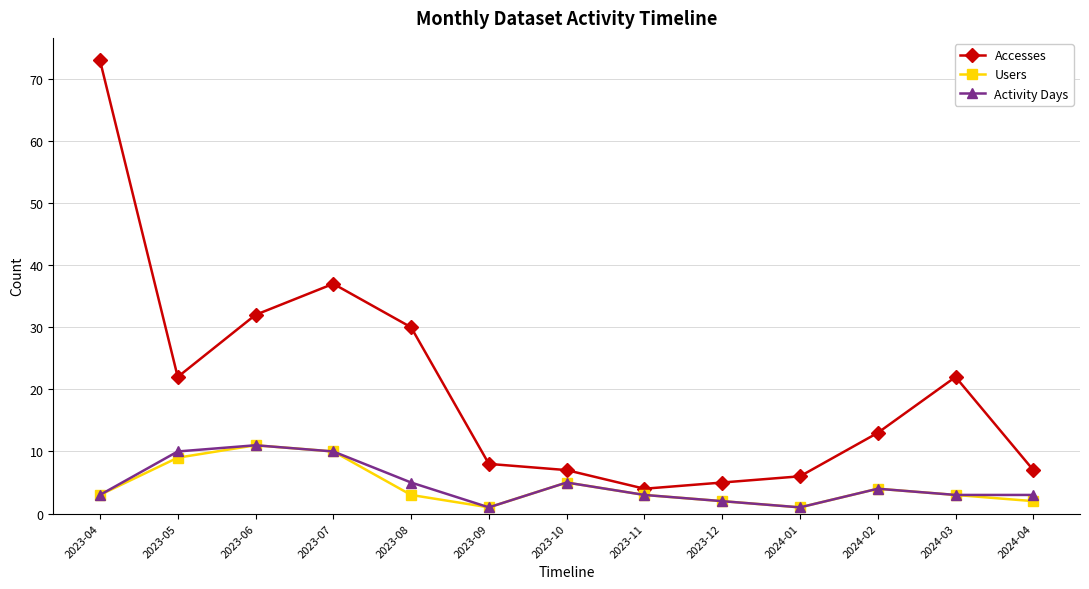

What is the difference between the second highest and second lowest values in the Accesses series?

32